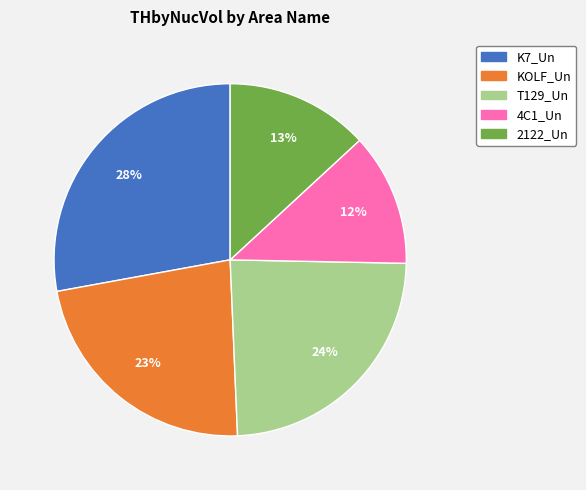

Is there a majority slice in this chart?

No